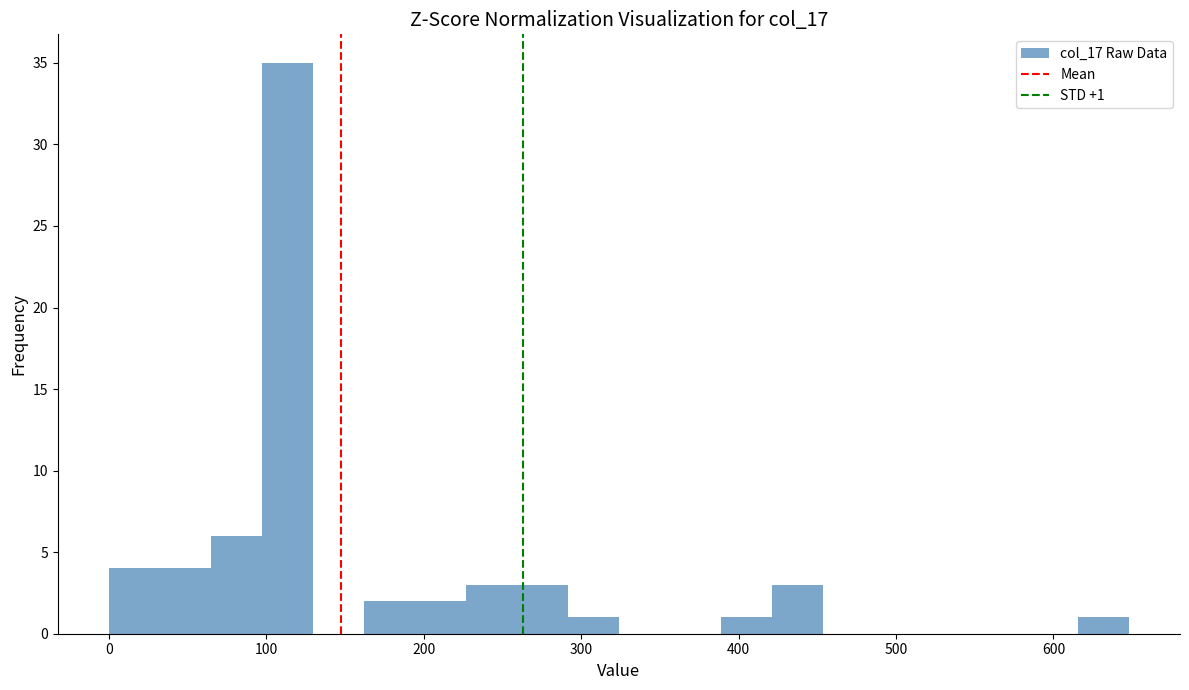

Around what value on the x-axis is the tallest bar? Give the approximate position of its centre, as read against the axis.

110